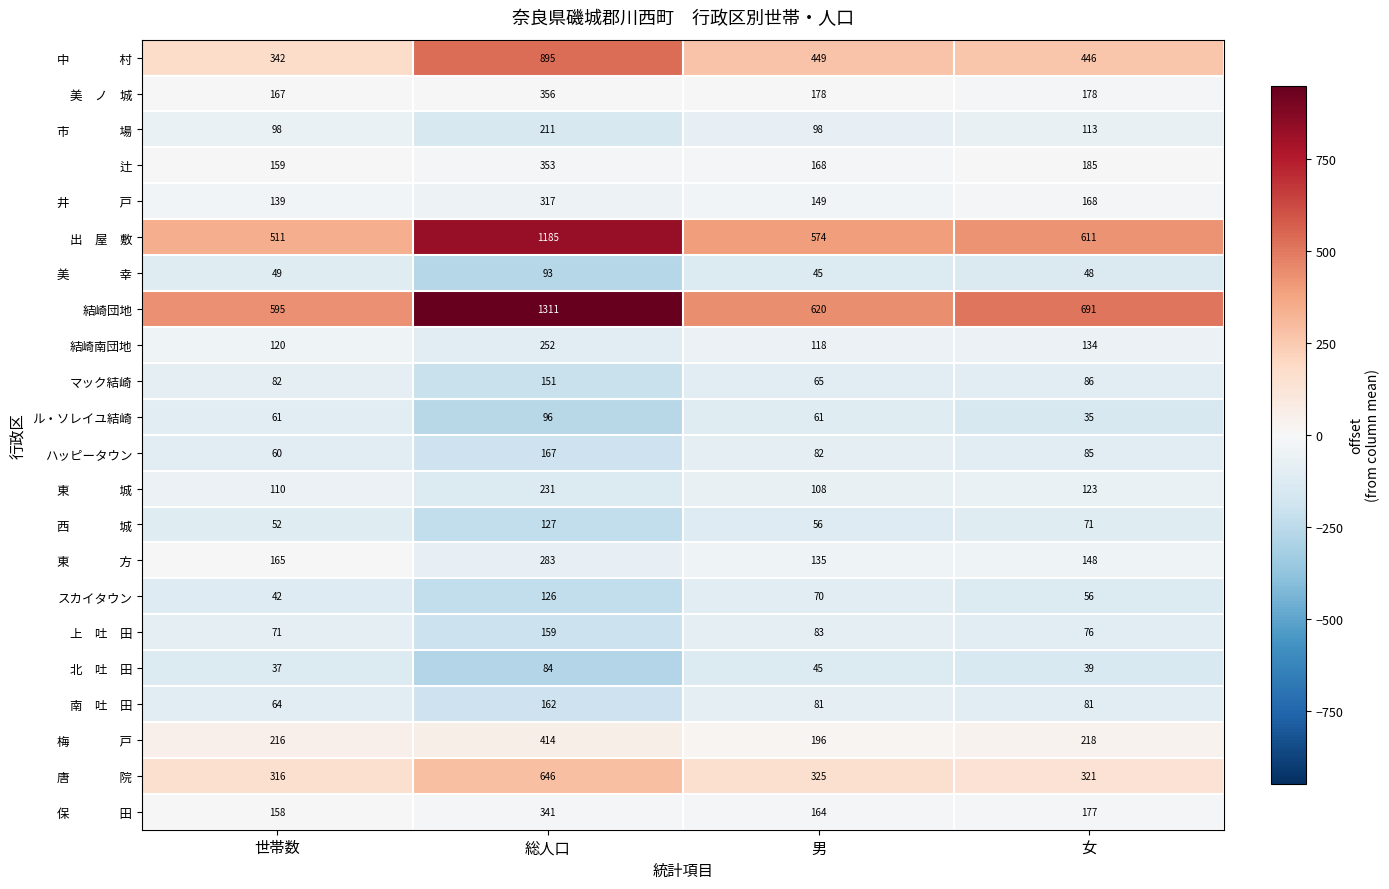

Which series has the largest range (max minus min)?

結崎団地